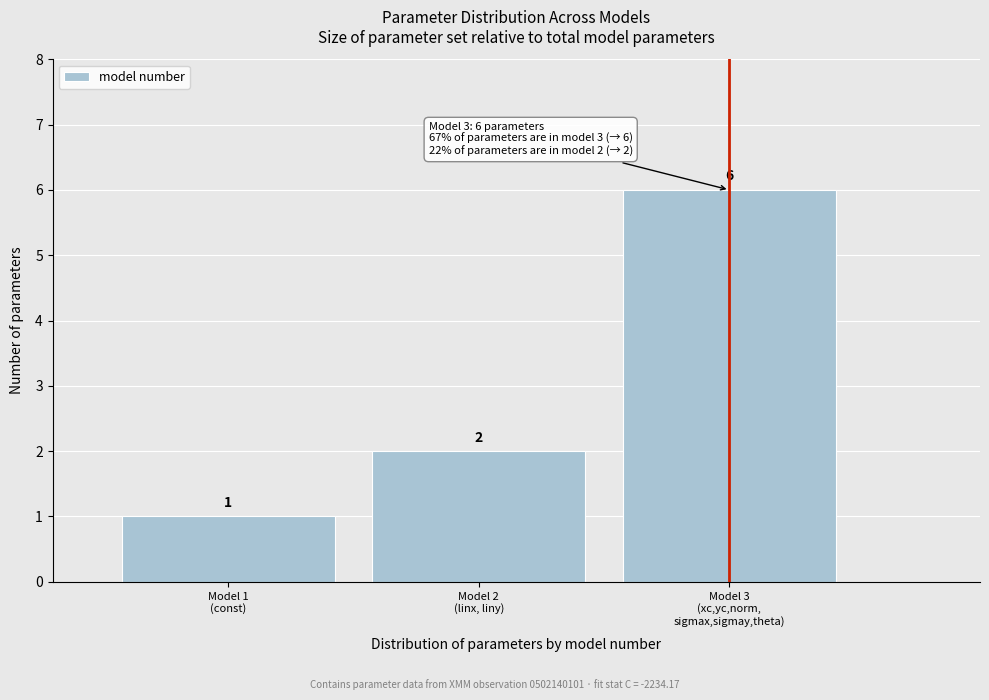

Reading right to left, extract all data points from this chart.

6	2	1